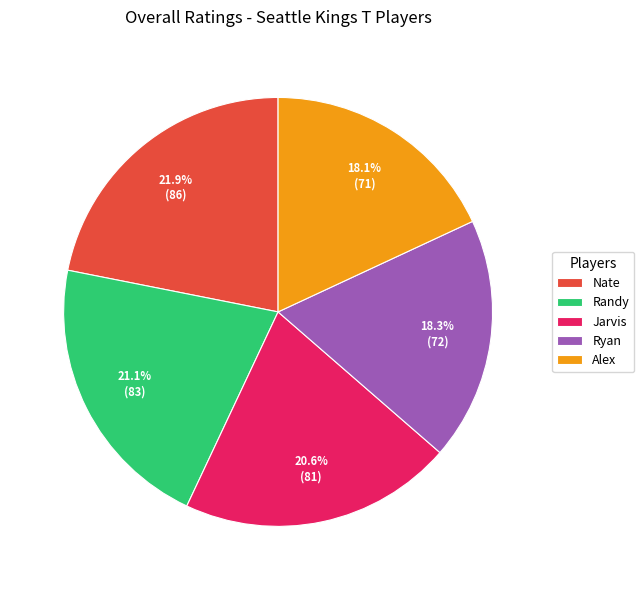

To the nearest percent, what is the difference between the Randy and Alex slice percentages?

3%